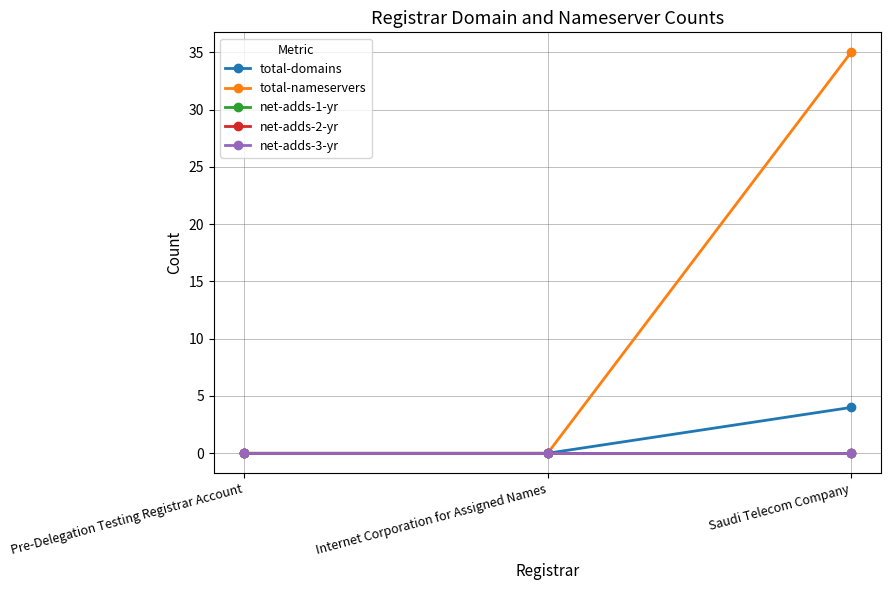

At how many categories does at least one series exceed 11?

1